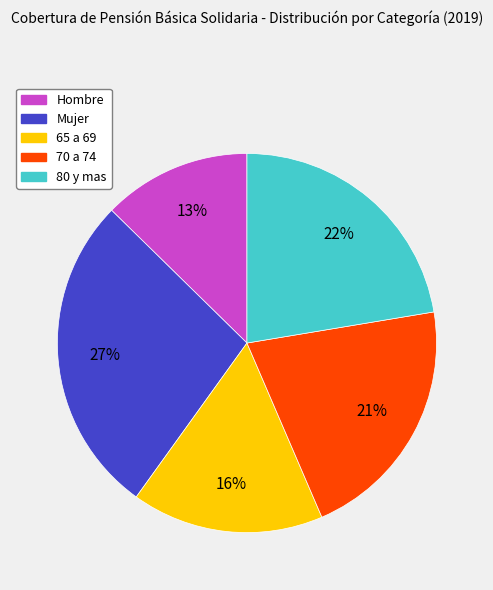

Combined, do 65 a 69 and Hombre account for over 50%?

No